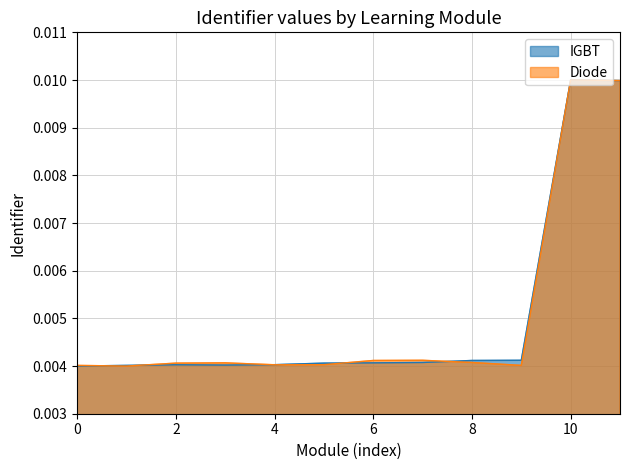

Is it true that Diode equals 0.0 at 8?

False